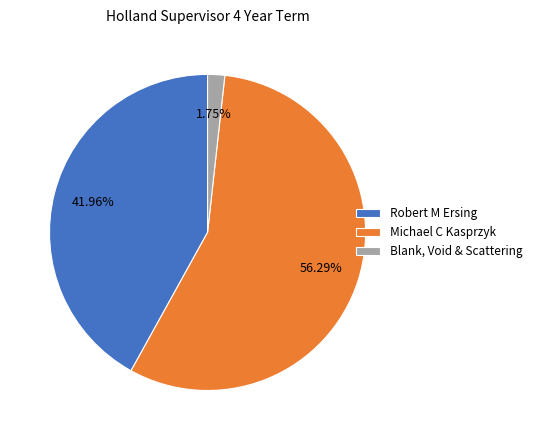

Between Robert M Ersing and Michael C Kasprzyk, which is larger?

Michael C Kasprzyk